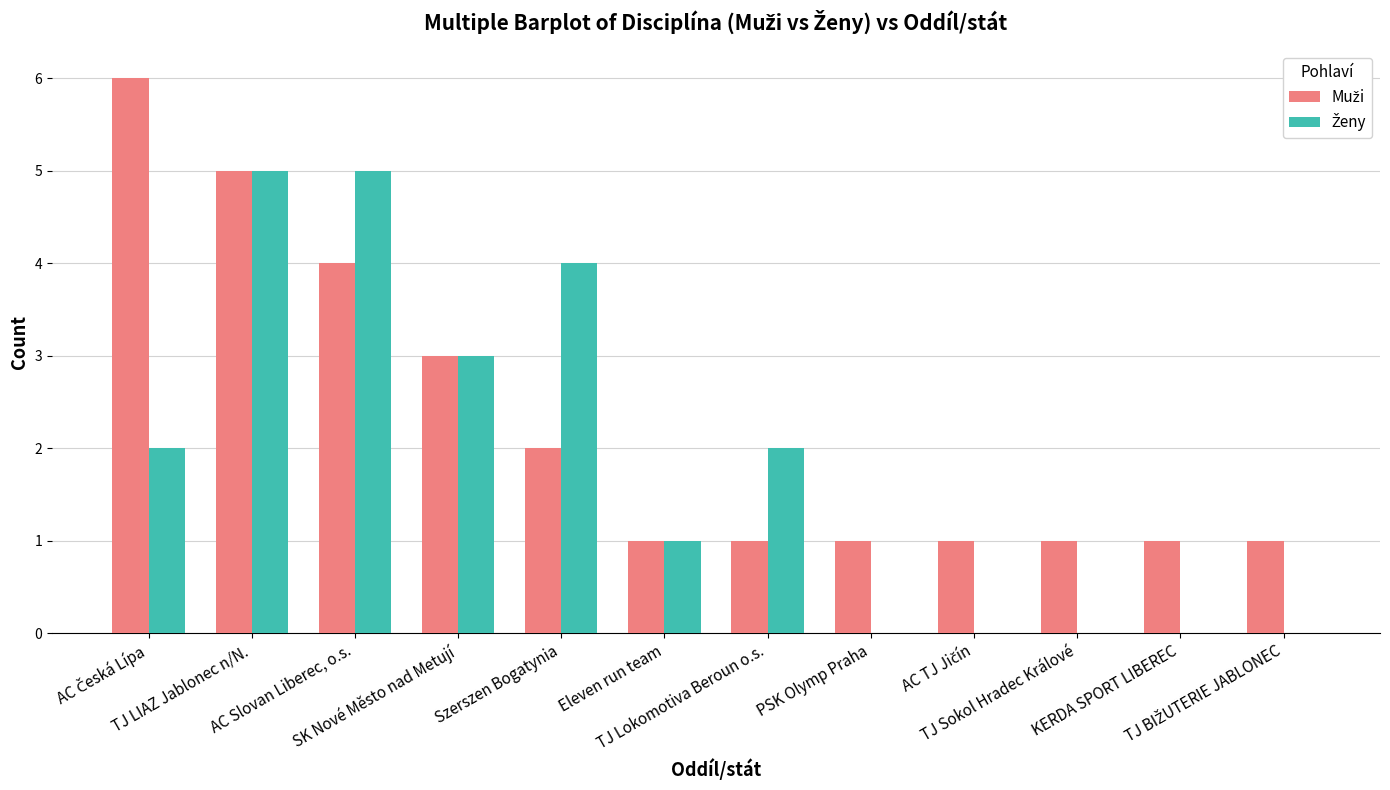

How many groups of bars are there?

12